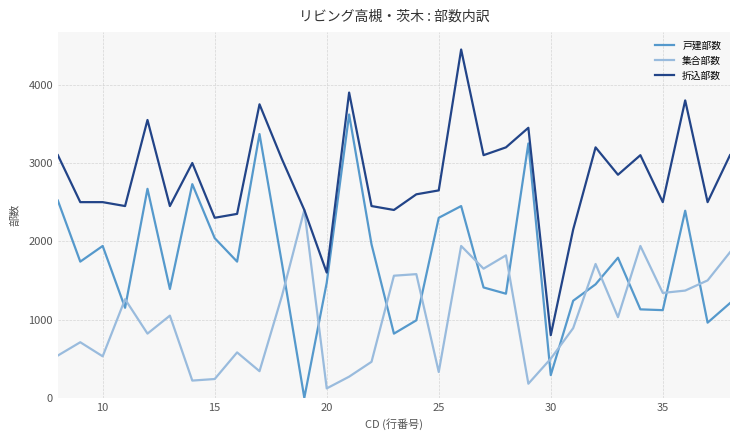

Does the chart have visible grid lines?

Yes